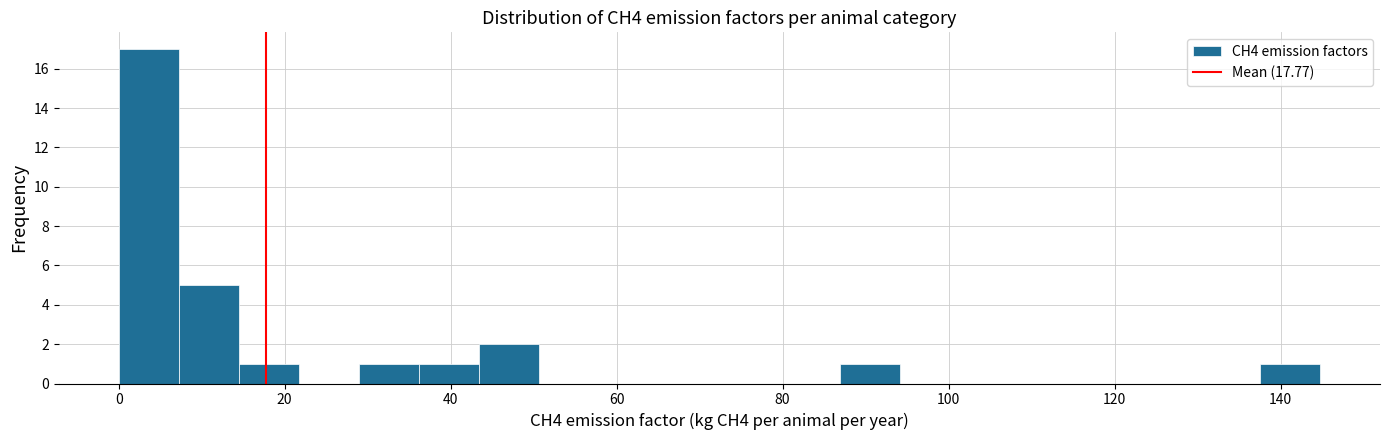

Read against the x-axis, roughly where is the centre of the tallest bar?

4